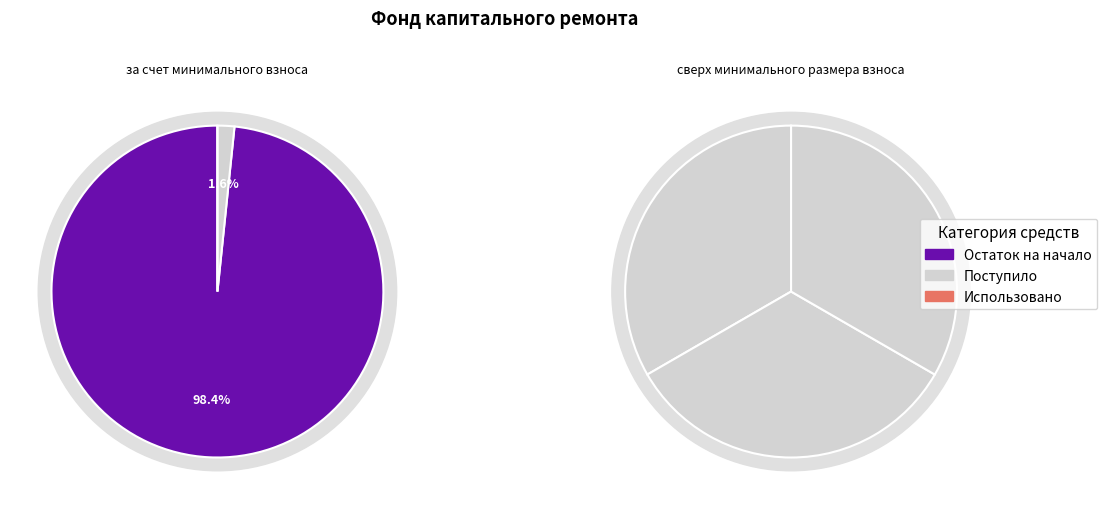

To the nearest percent, what percentage of the pie is Поступило?

2%